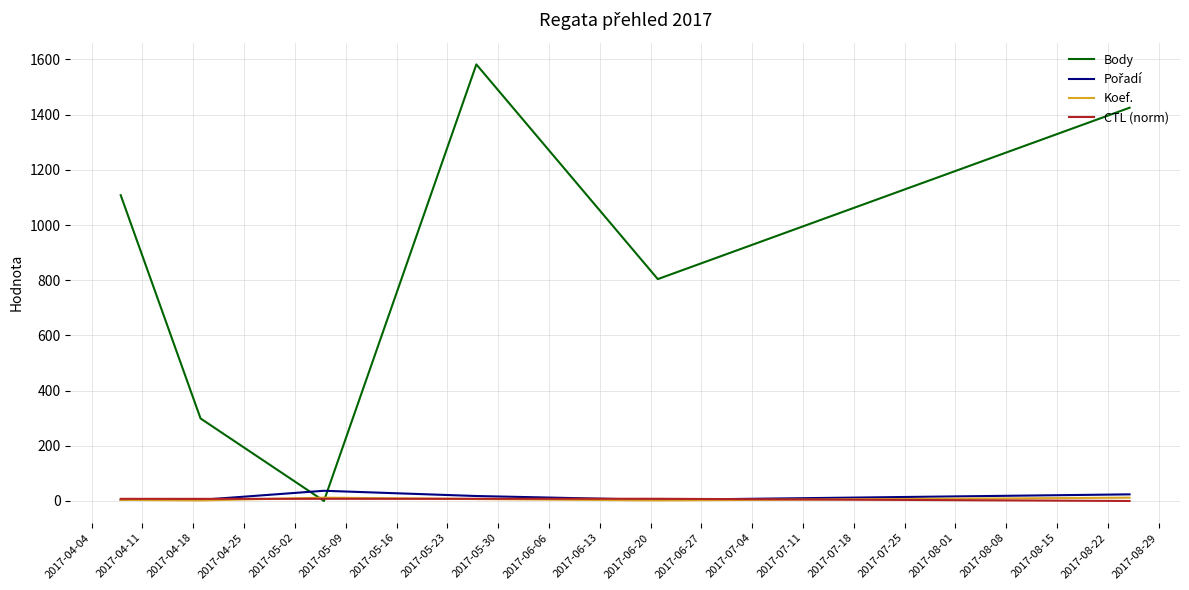

What is the difference between the maximum and minimum values in the Body series?

1582.0